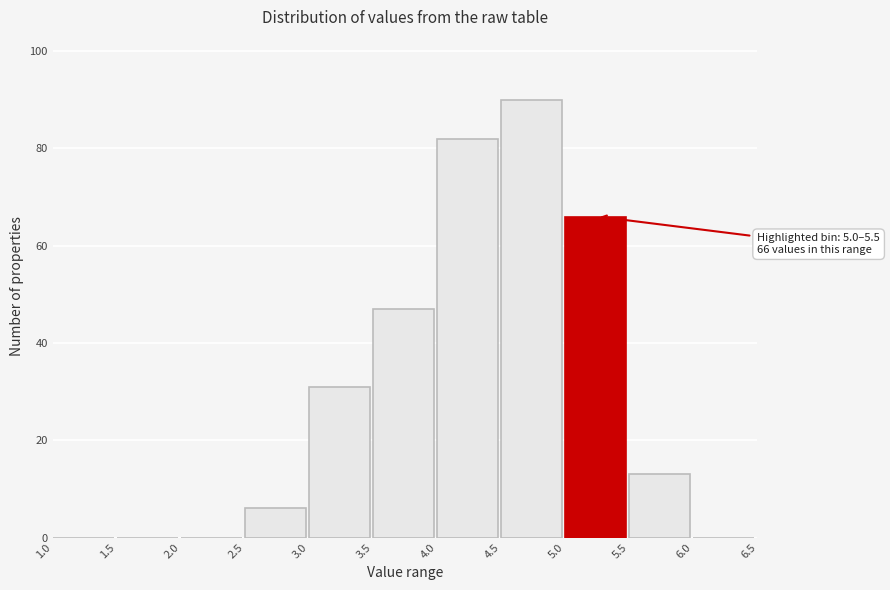

Over which range of the x-axis is the bar tallest?

4.5 to 5.0